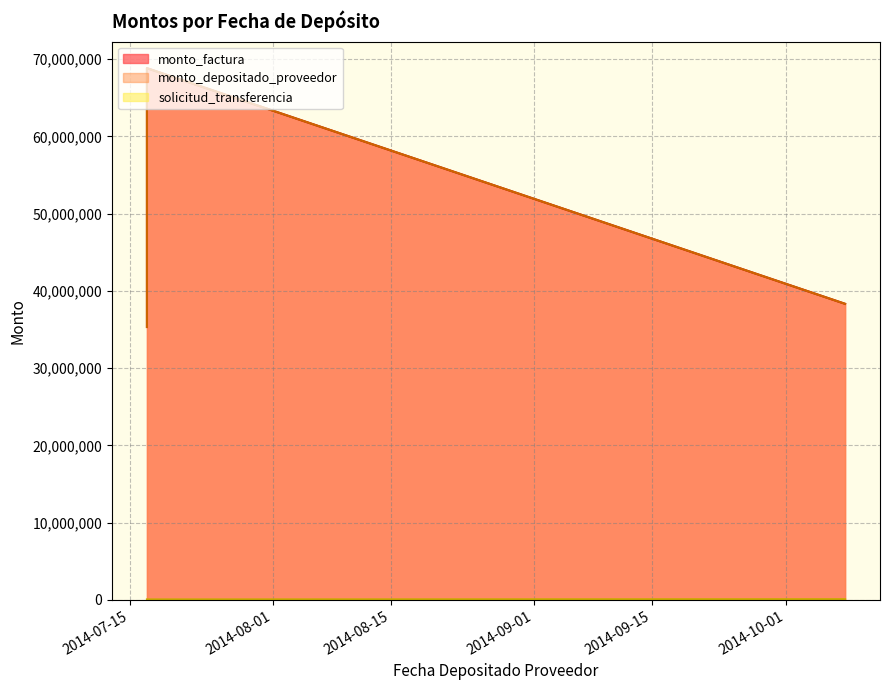

What is the difference between the monto_depositado_proveedor values at 2014-07-17 and 2014-07-17?

33511929